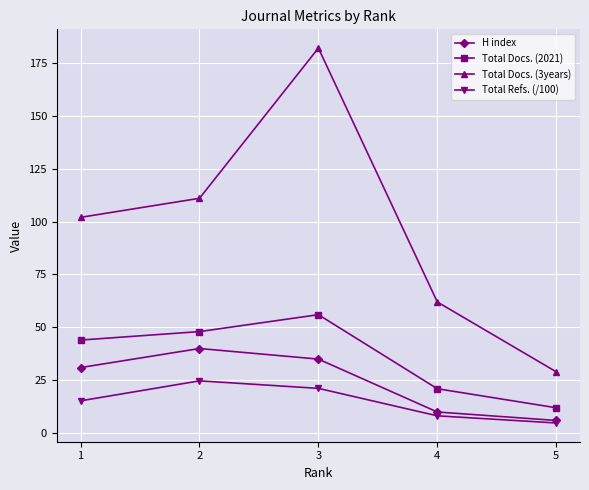

What is the value of the Total Docs. (2021) point at the 2nd from the left?

48.0